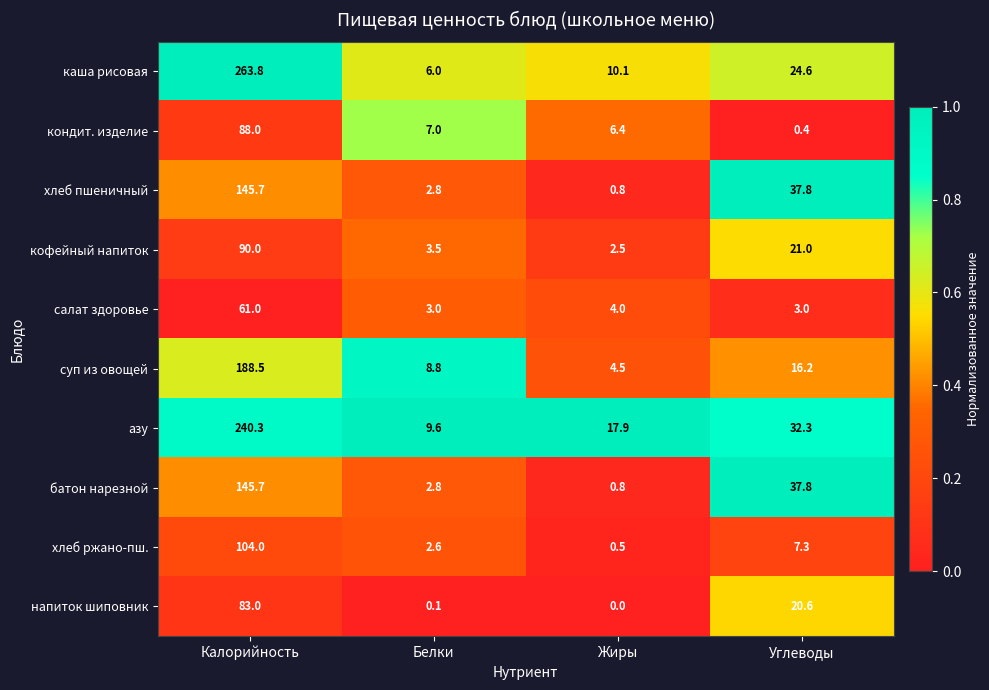

Which series changed the most between Калорийность and Белки?

каша рисовая